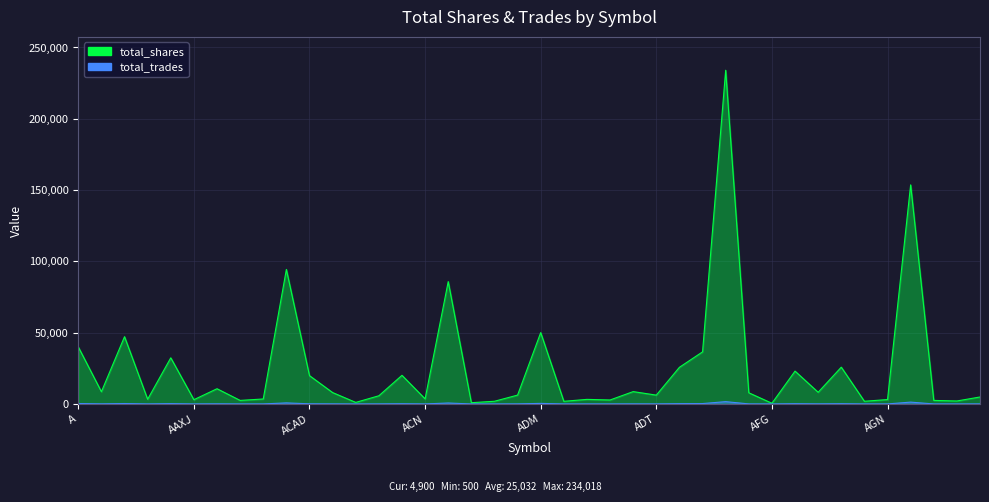

At which label is total_shares closest to 117259?

ABT